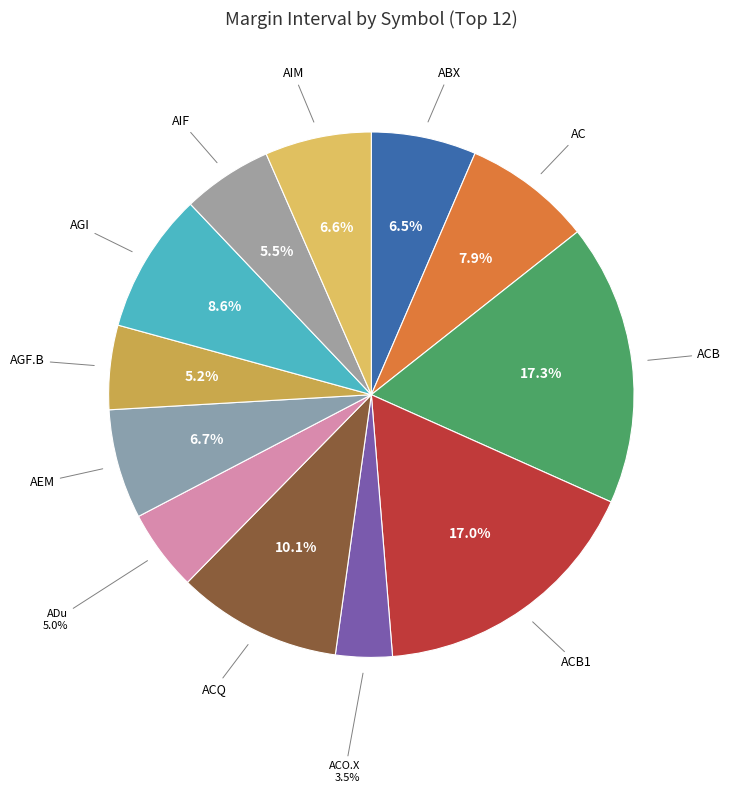

How many segments does this pie chart have?

12